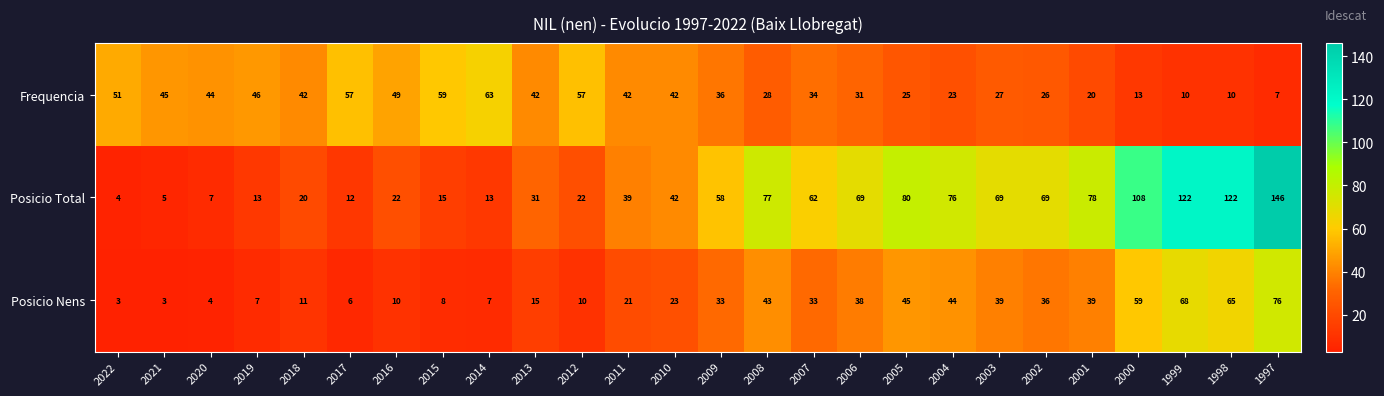

Which series has the largest range (max minus min)?

Posicio Total